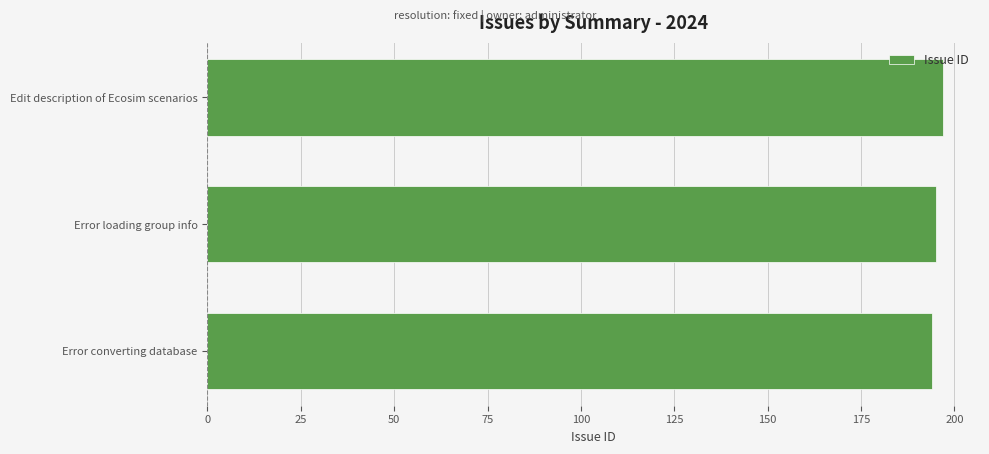

What is the smallest value displayed?

194